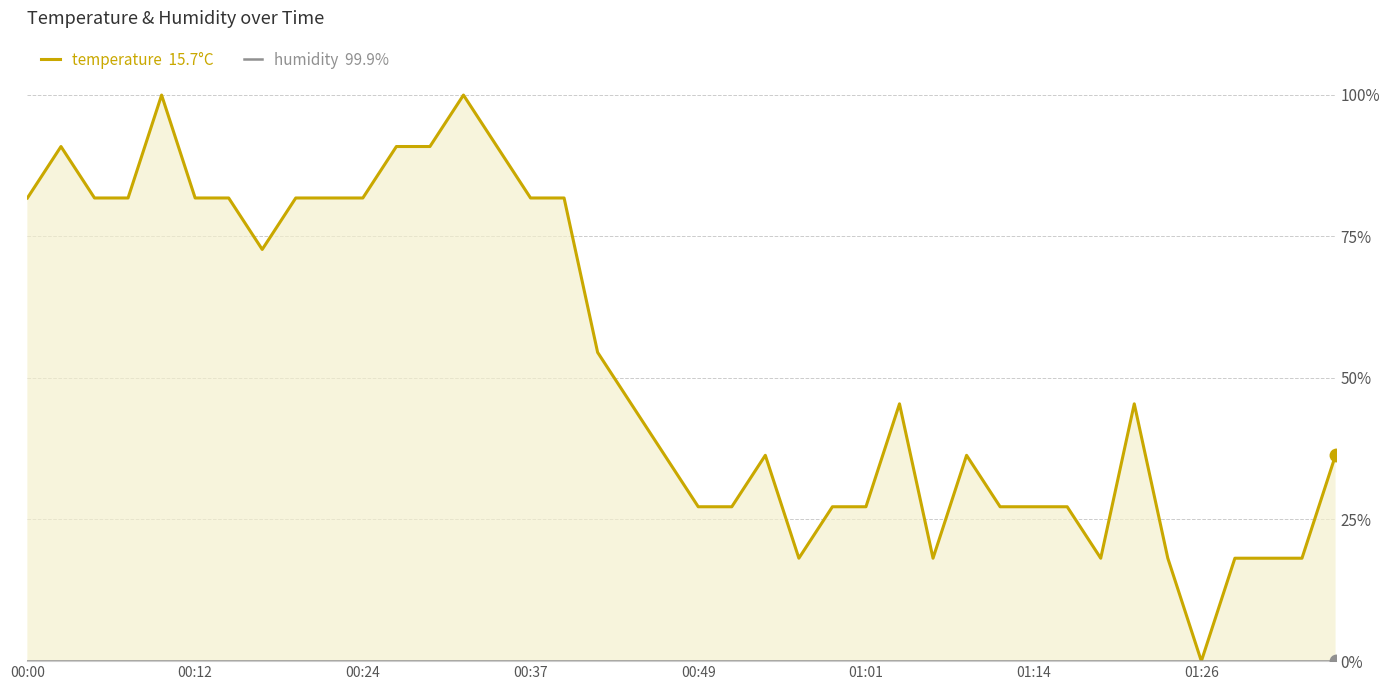

At how many categories does at least one series exceed 14?

39